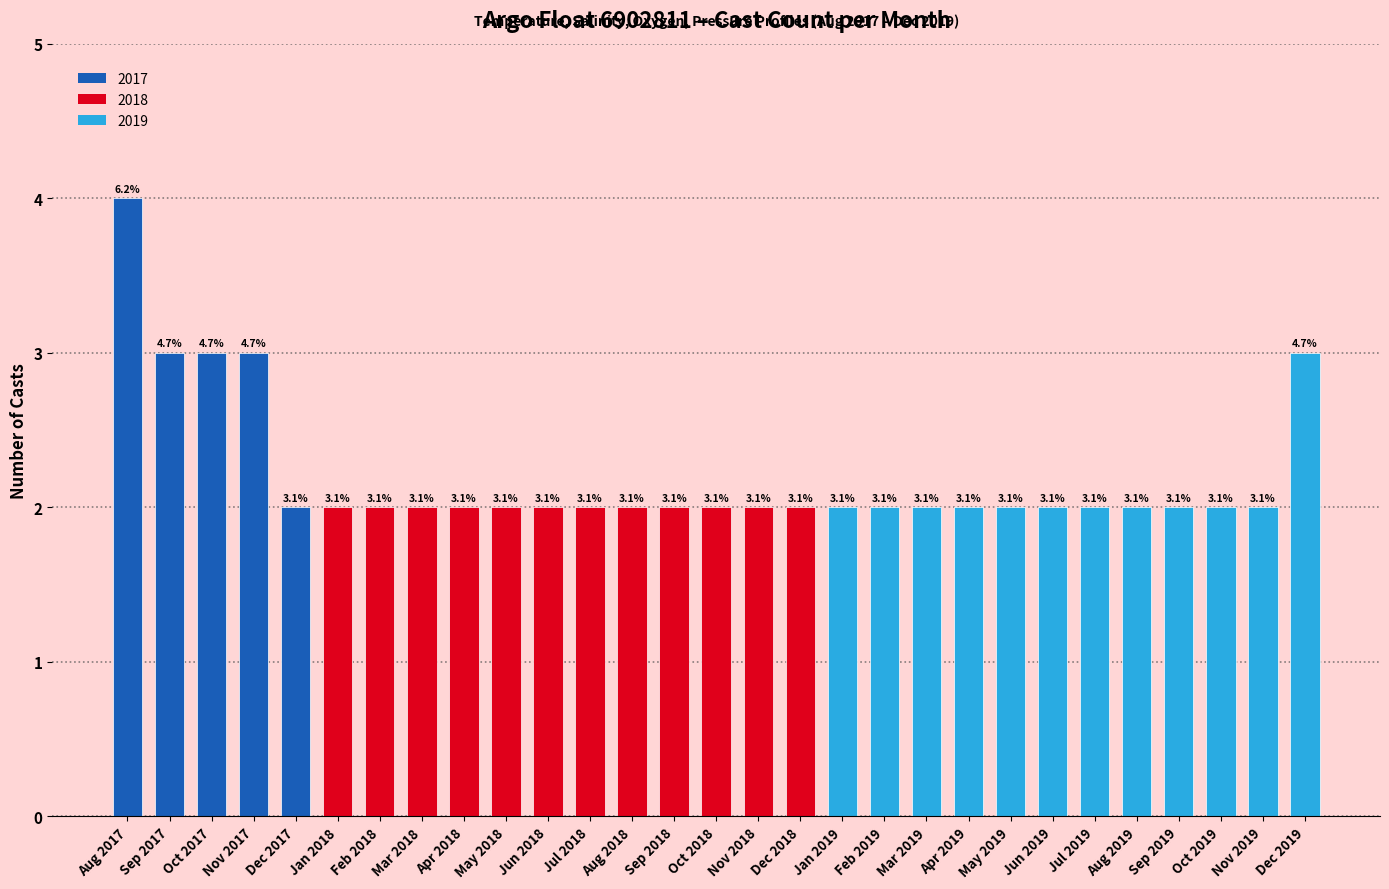

How many categories are shown in the chart?

29